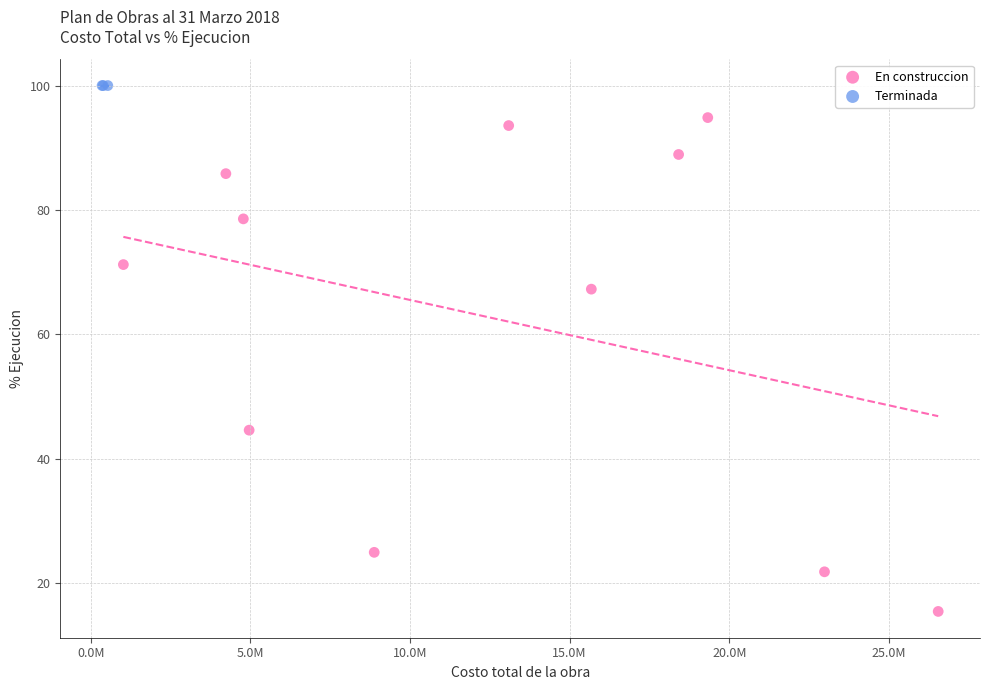

Which series reaches the maximum Y coordinate?

Terminada